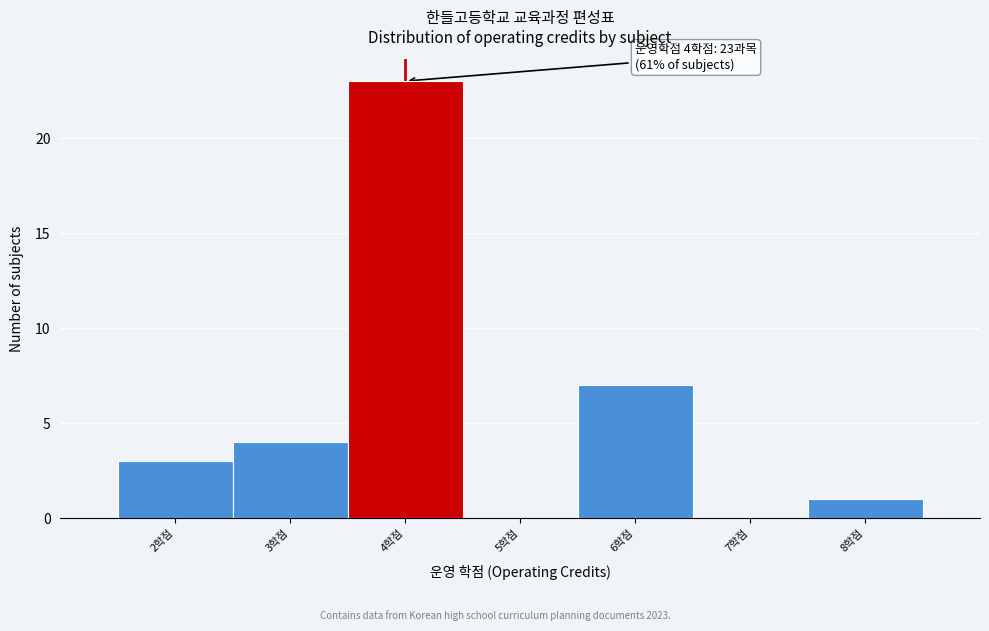

Over which range of the x-axis is the bar tallest?

3.5 to 4.5